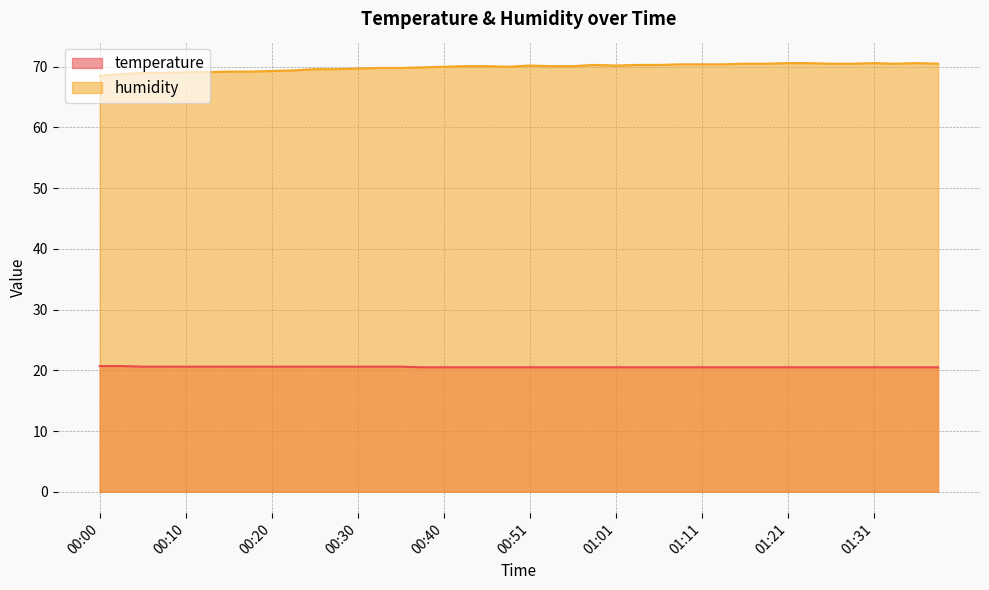

The value of humidity at 00:08 is 23.2. True or false?

False